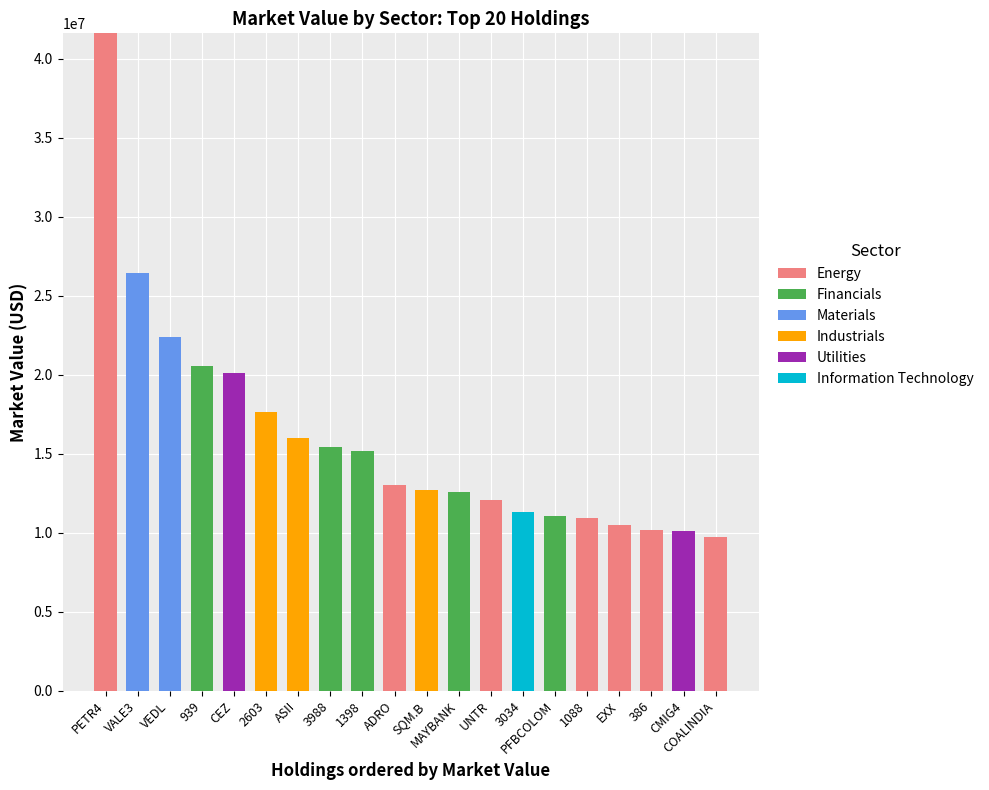

What is the maximum value for Energy?

41614755.3